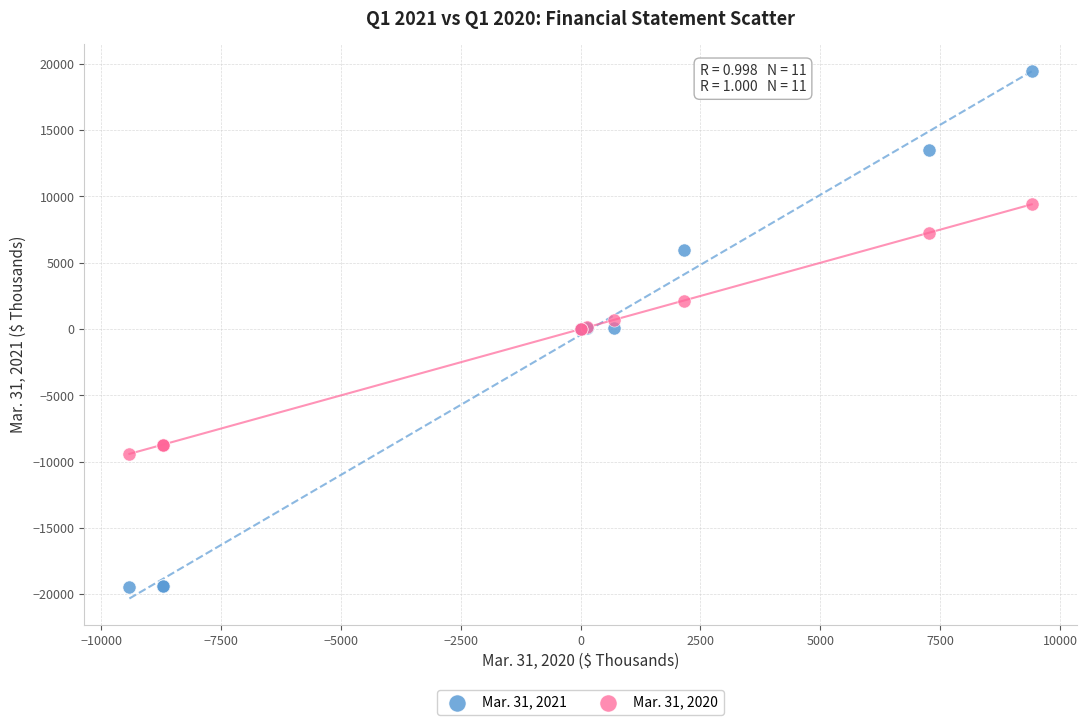

What is the X range (max minus min) for the scatter plot?

18816